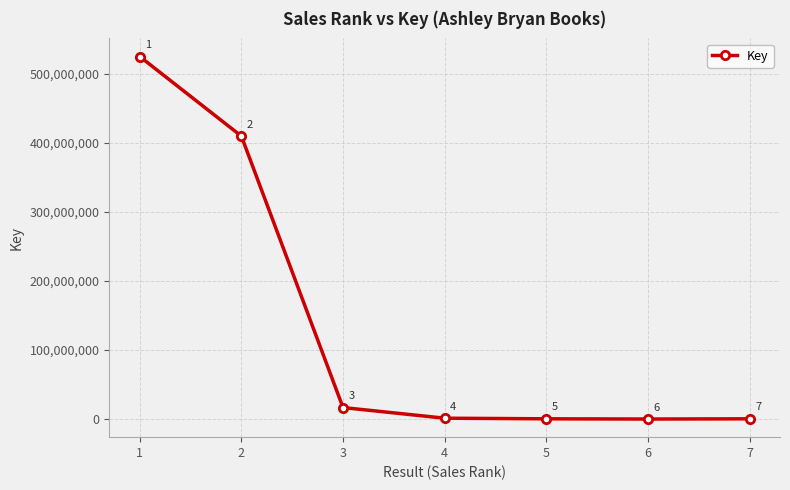

Which category has the lowest value across all series?

6